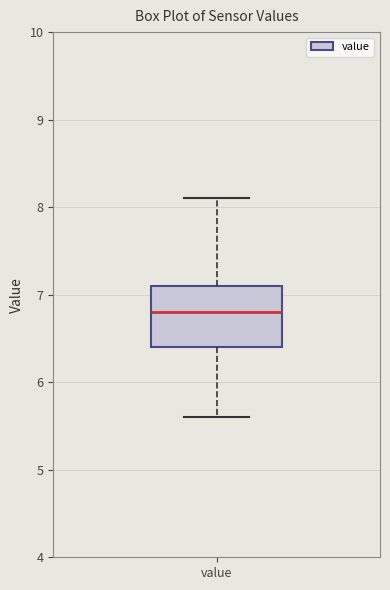

Where does the upper whisker of the box for value end on the y-axis? The values are not printed on the chart, so give them approximately, as read against the axis.

8.1